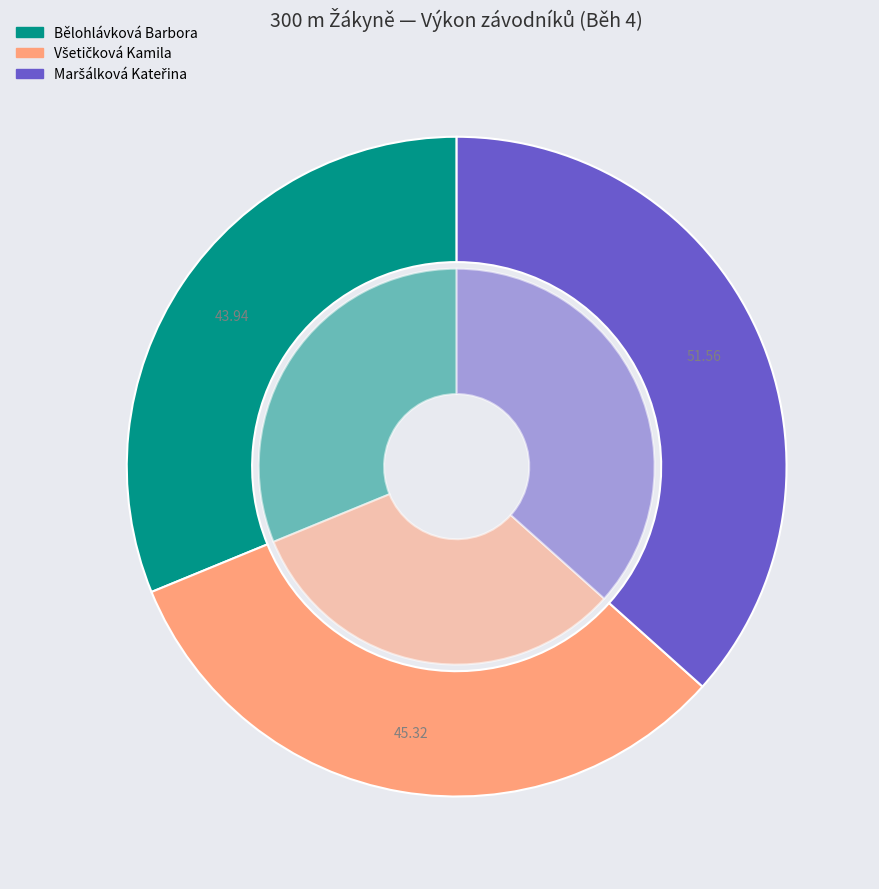

Between Bělohlávková Barbora and Všetičková Kamila, which is larger?

Všetičková Kamila